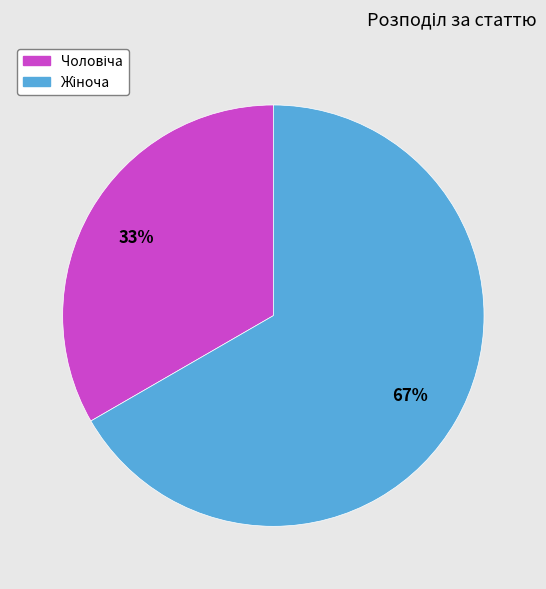

Is there any slice that represents more than half of the pie?

Yes